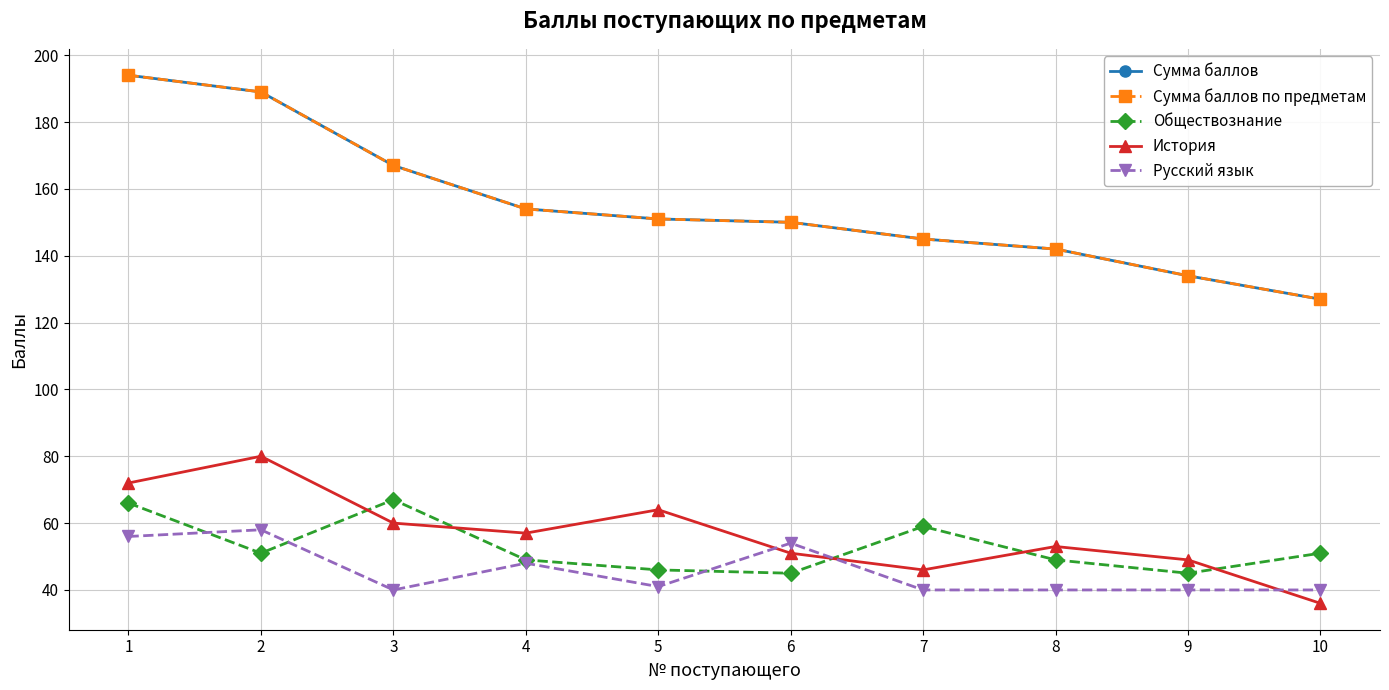

List the labels in order of История value, smallest first.

10, 7, 9, 6, 8, 4, 3, 5, 1, 2